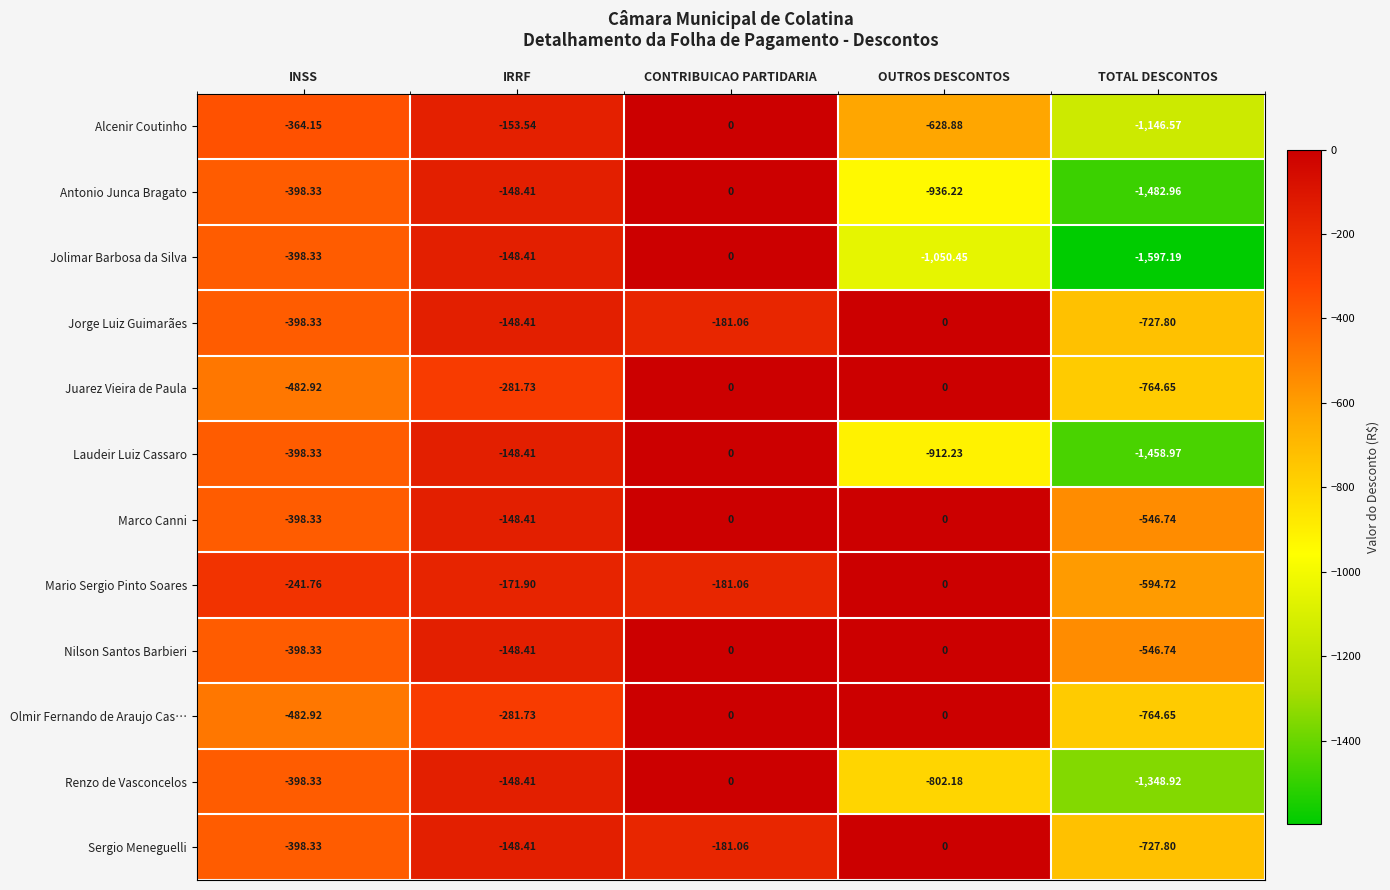

Between CONTRIBUICAO PARTIDARIA and OUTROS DESCONTOS, which series saw the biggest shift?

Jolimar Barbosa da Silva